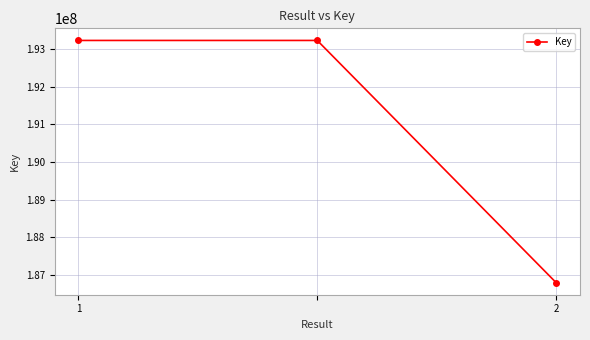

What is the value of the 3rd point from the left?

186792006